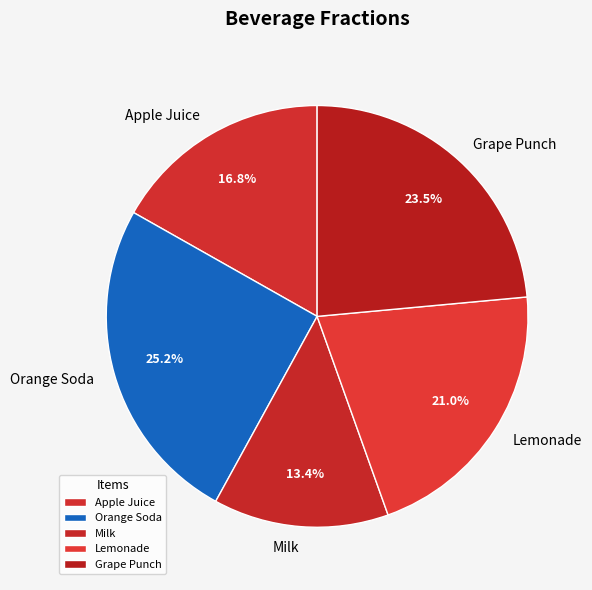

Which has a higher value, Milk or Grape Punch?

Grape Punch